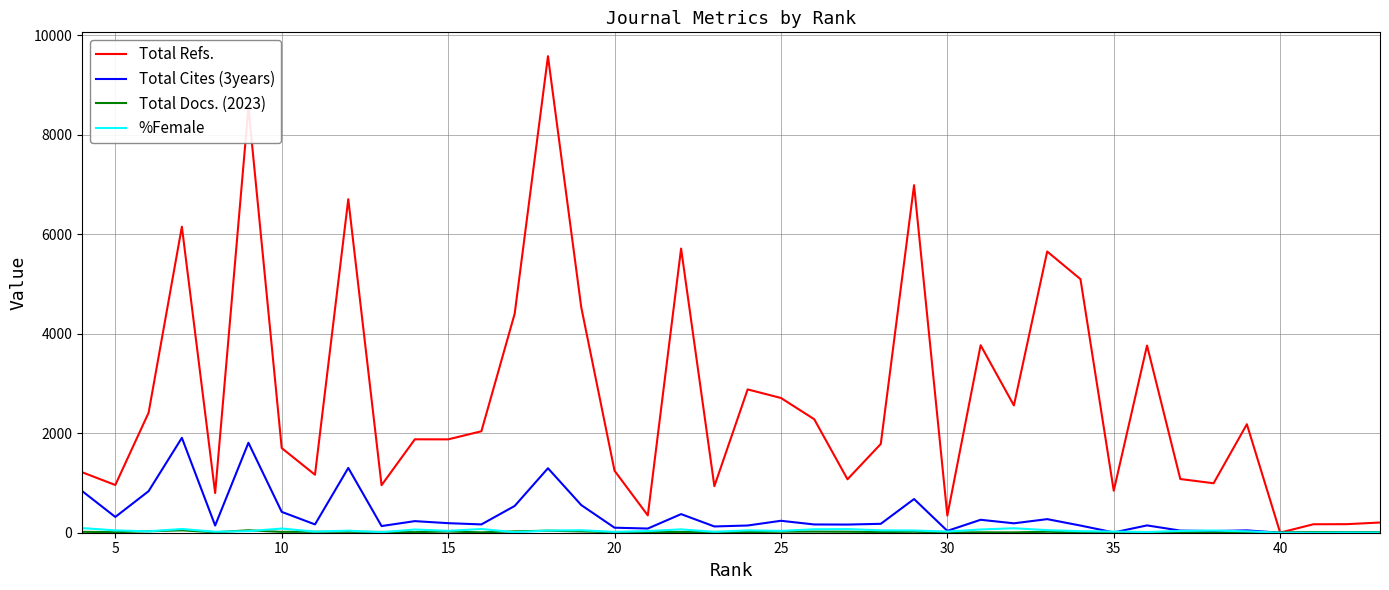

The Total Cites (3years) series shows 2 at 35. True or false?

False